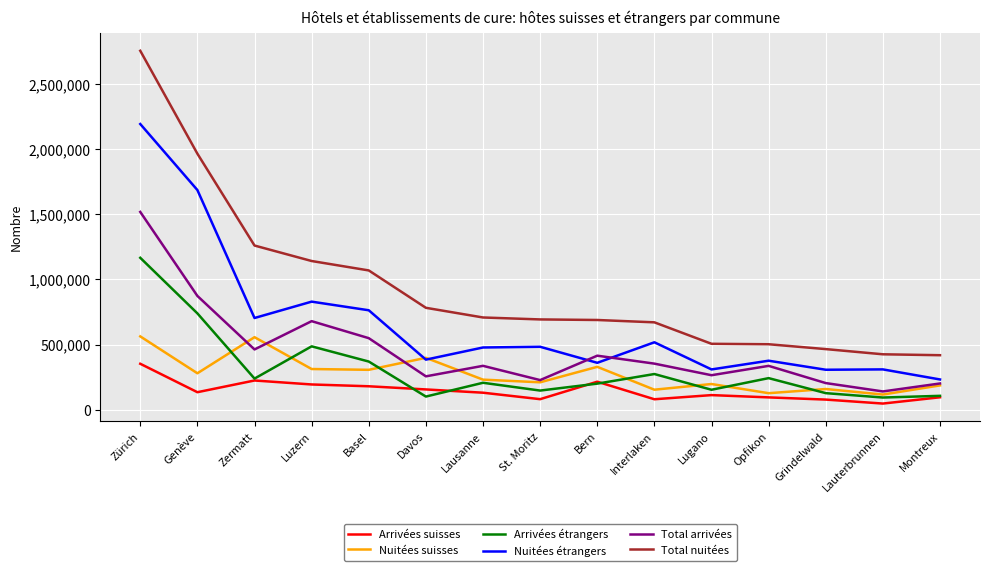

What are all the series names shown in the legend?

Arrivées suisses, Nuitées suisses, Arrivées étrangers, Nuitées étrangers, Total arrivées, Total nuitées